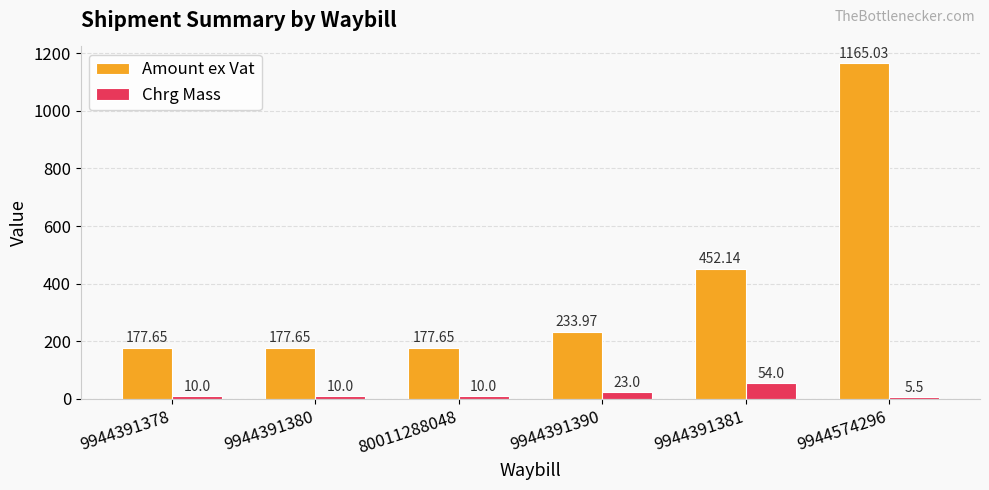

What is the maximum value shown in the chart?

1165.0